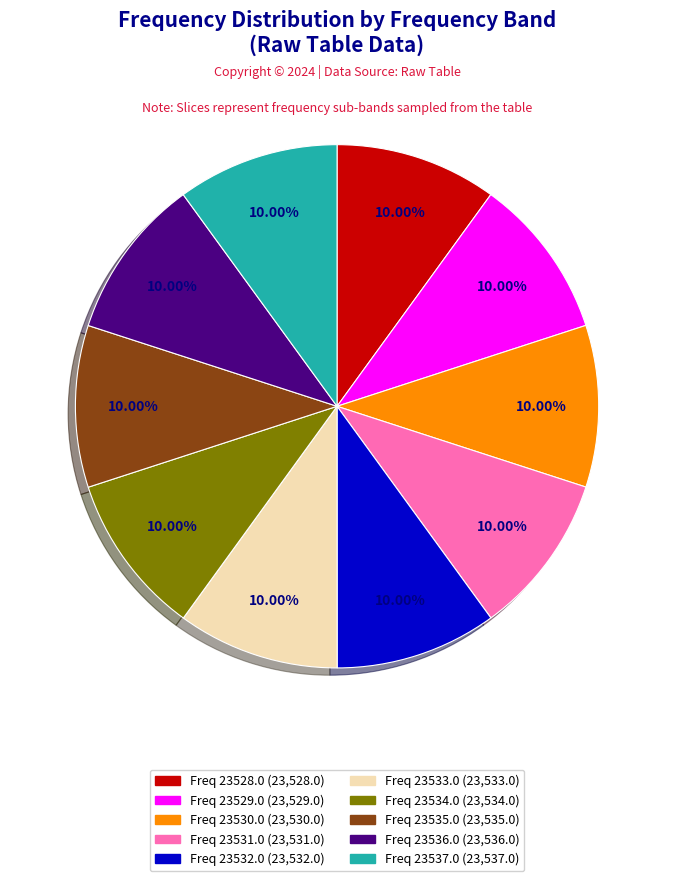

Does any single category account for the majority?

No